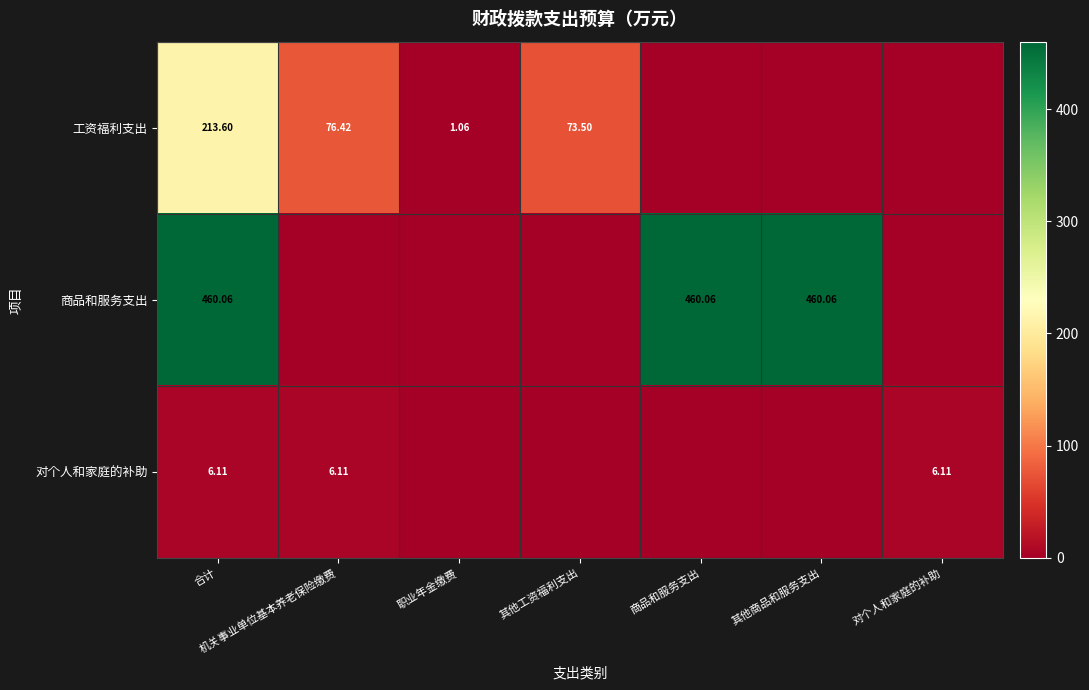

Is it true that 工资福利支出 equals 0.0 at 其他商品和服务支出?

True